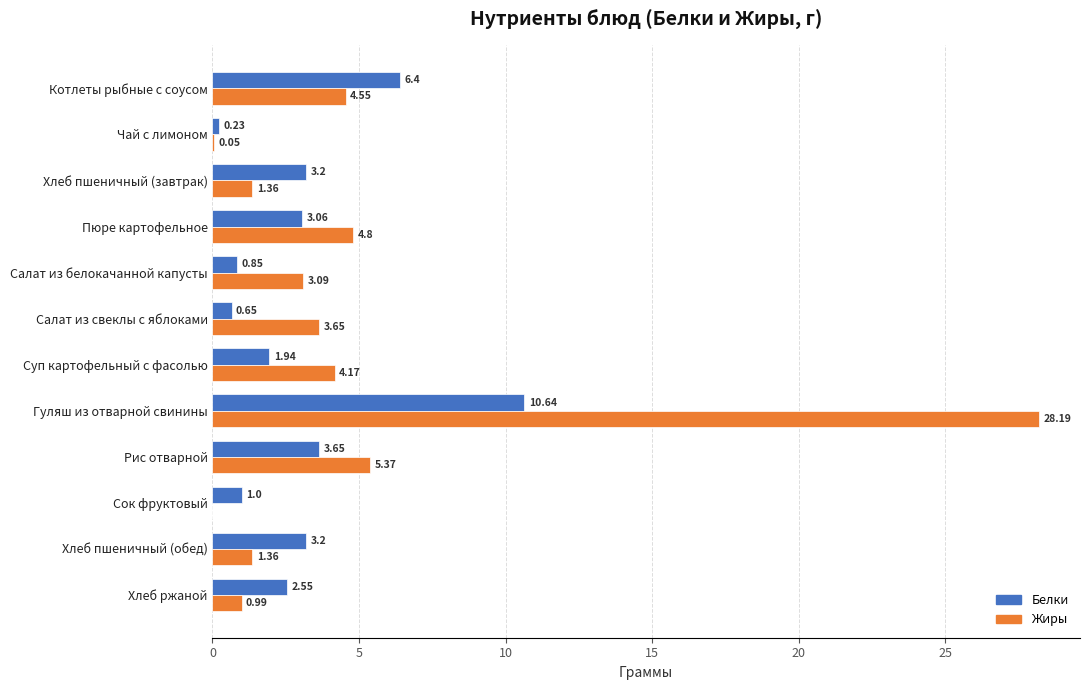

What are all the series names shown in the legend?

Белки, Жиры